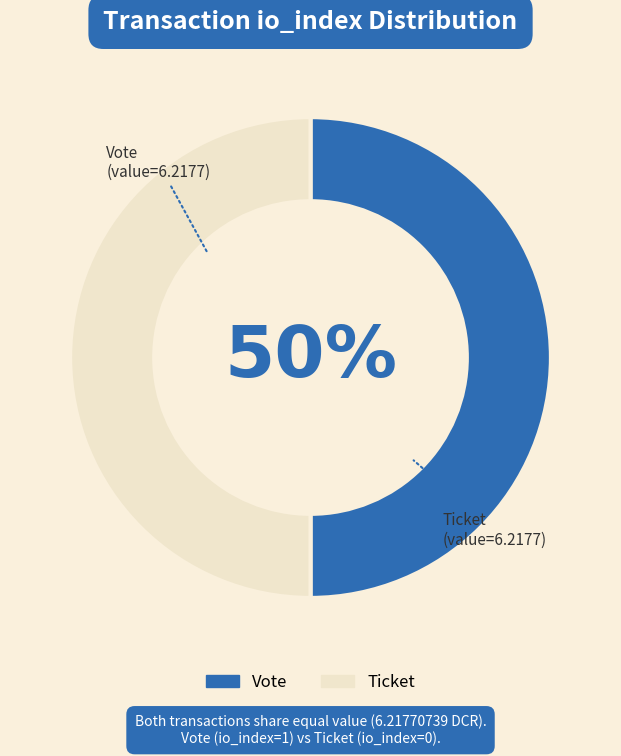

To the nearest percent, what is the average slice percentage?

50%